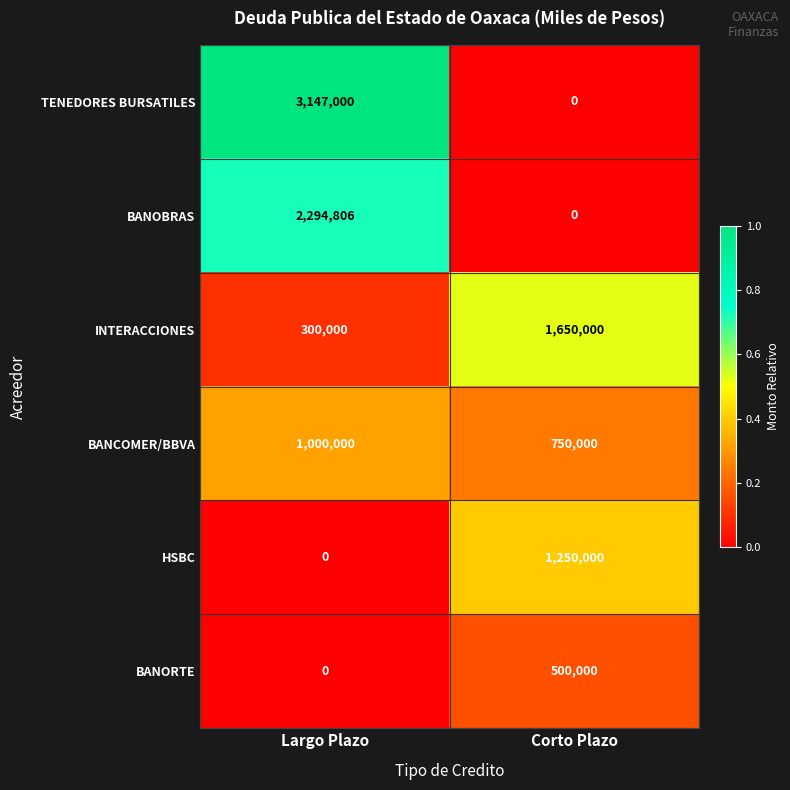

How many distinct data groups are displayed?

6